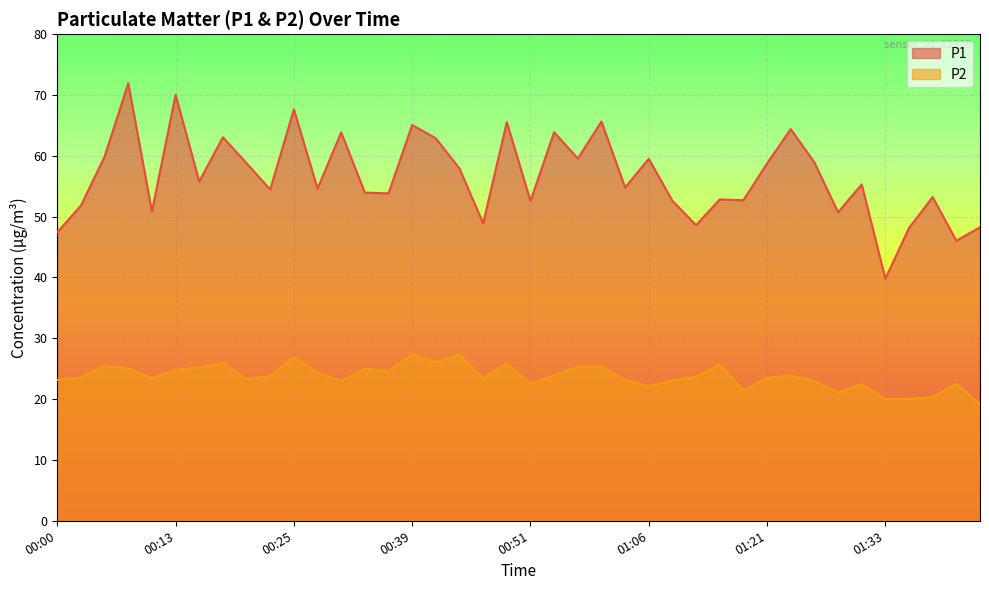

Which series has the widest spread of values?

P1